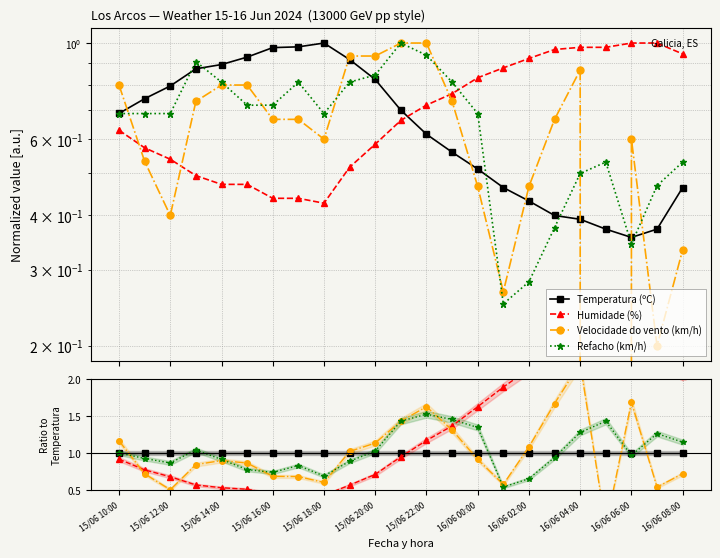

How many distinct data groups are displayed?

4